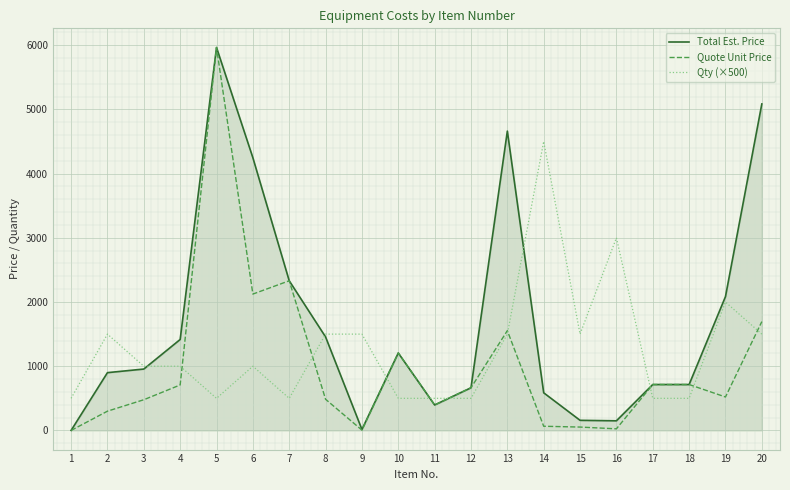

Count the number of categories in the chart.

20